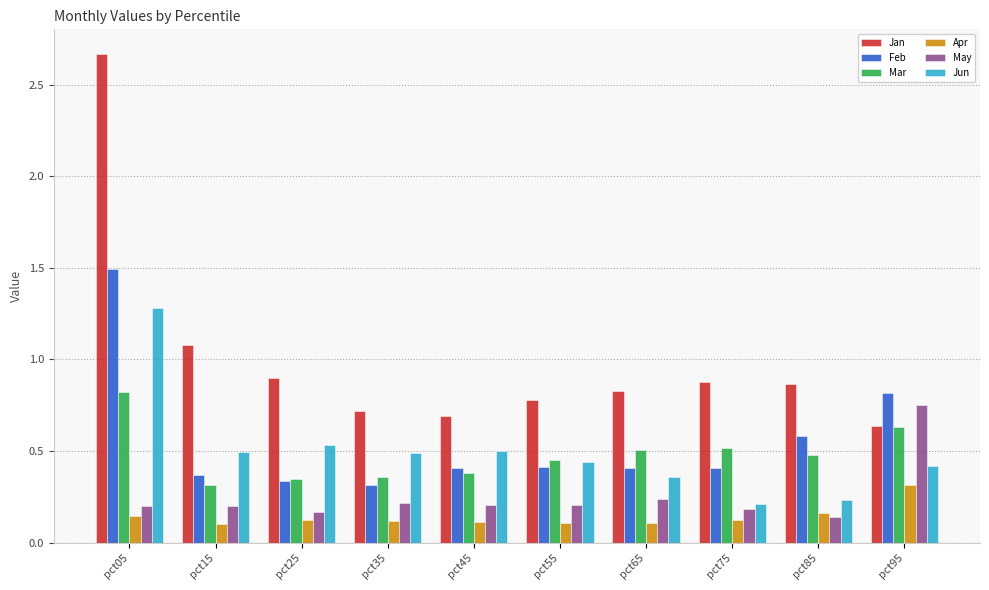

What is the maximum value for Feb?

1.5